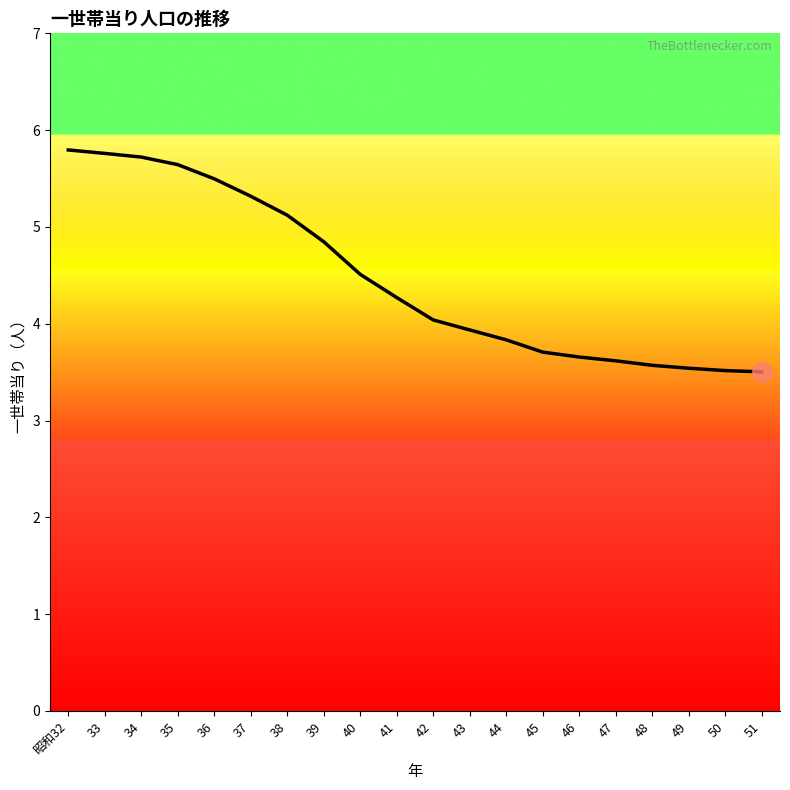

Approximately how many times larger is the value at 35 compared to 39?

1.2